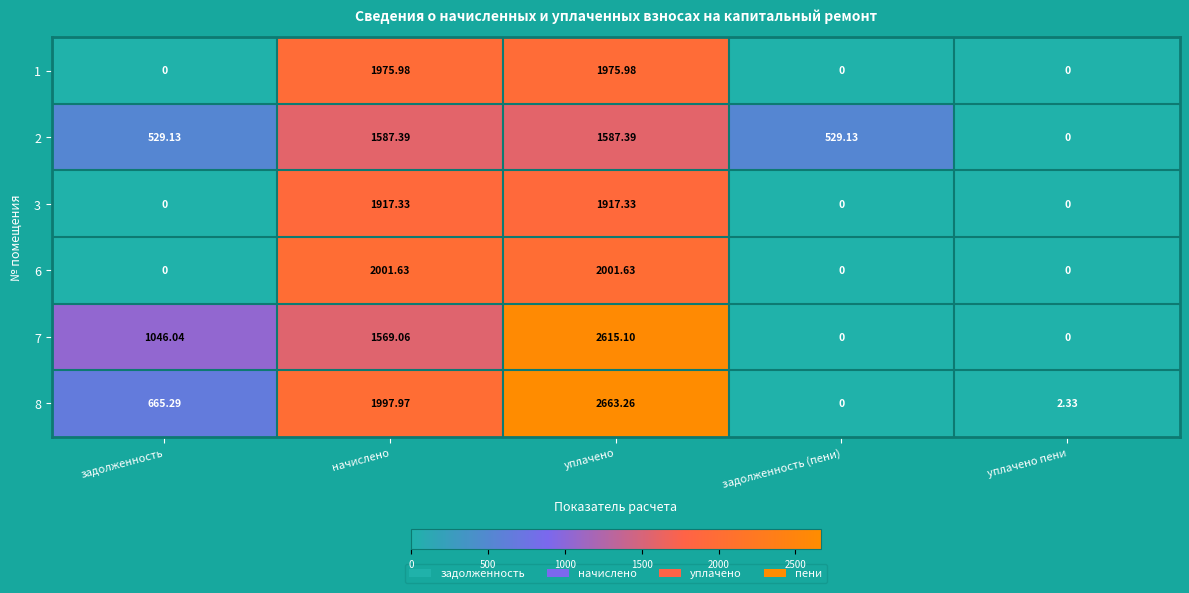

How many categories are shown in the chart?

5